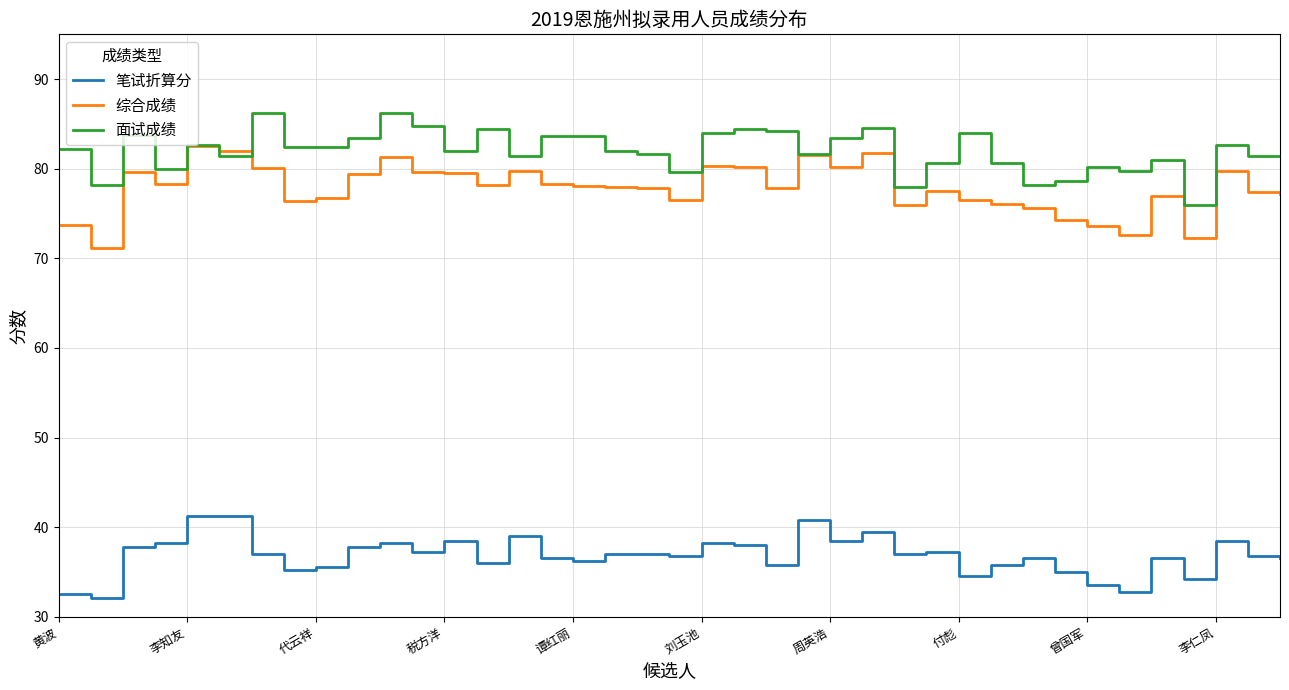

True or false: 笔试折算分 and 面试成绩 cross at least once.

False